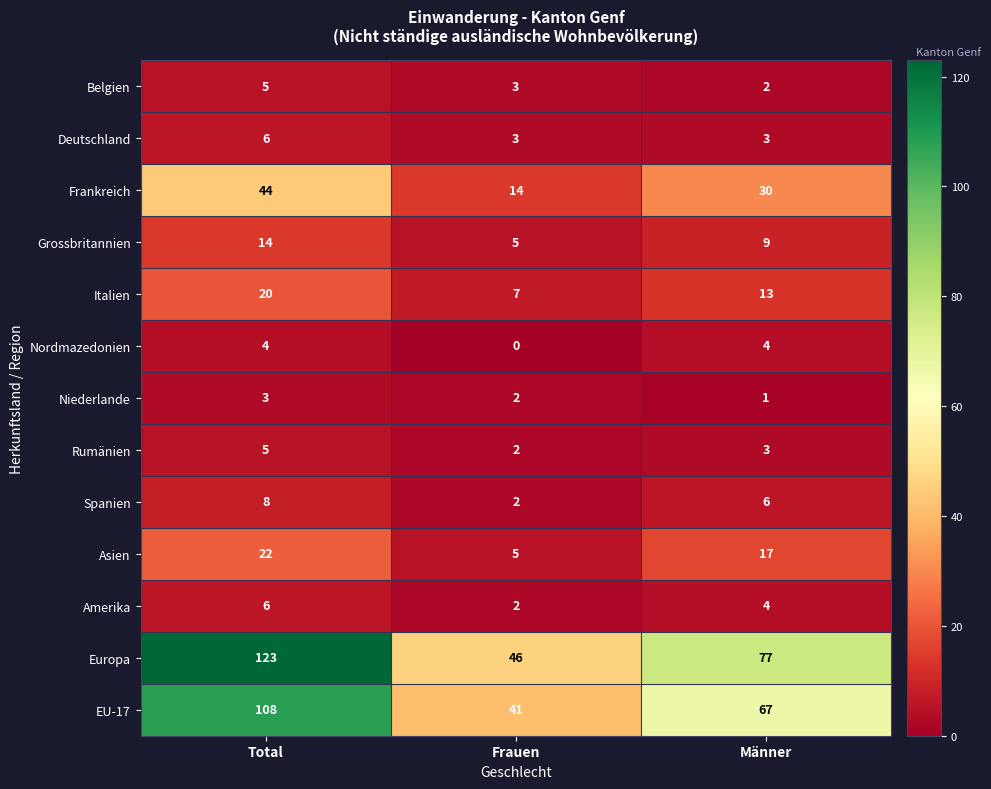

What is the maximum value shown in the chart?

123